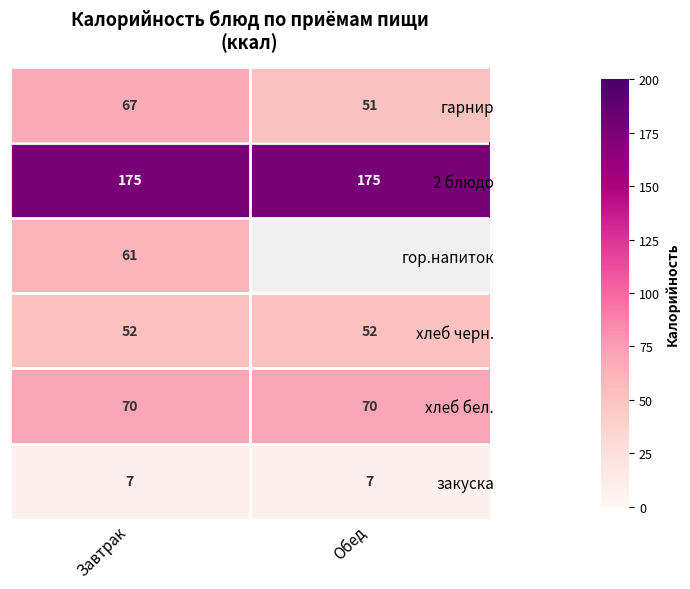

What is the difference between the highest and lowest values at Завтрак?

168